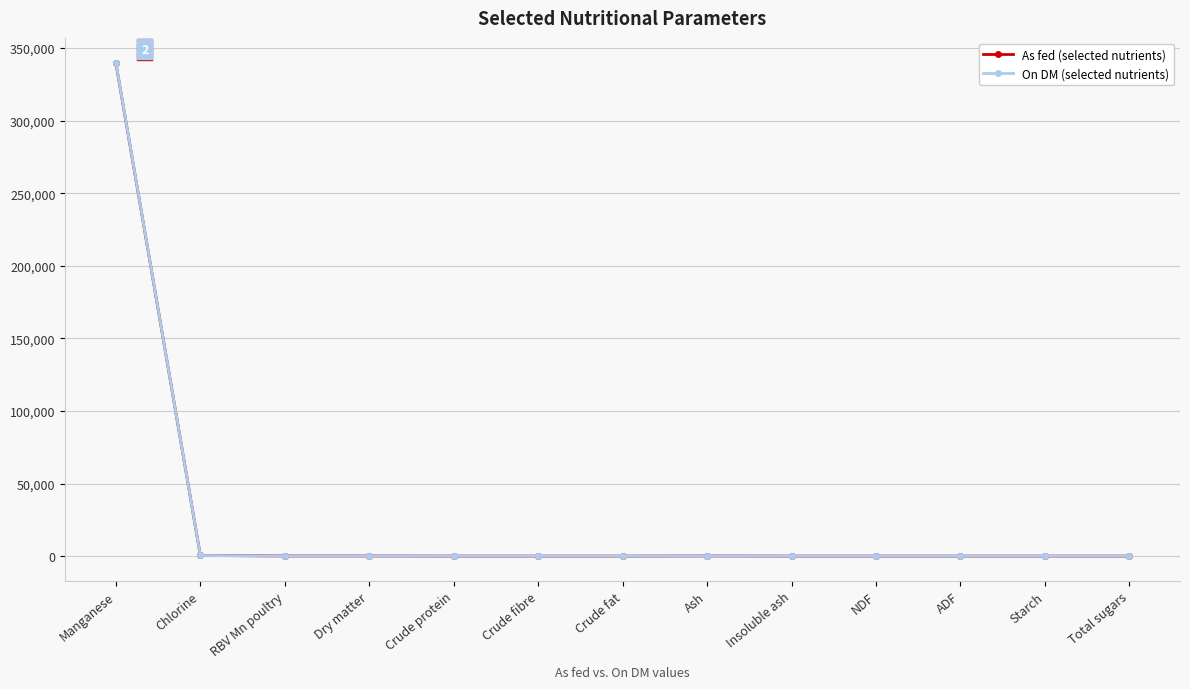

Is it true that As fed (selected nutrients) equals 0.0 at Starch?

True